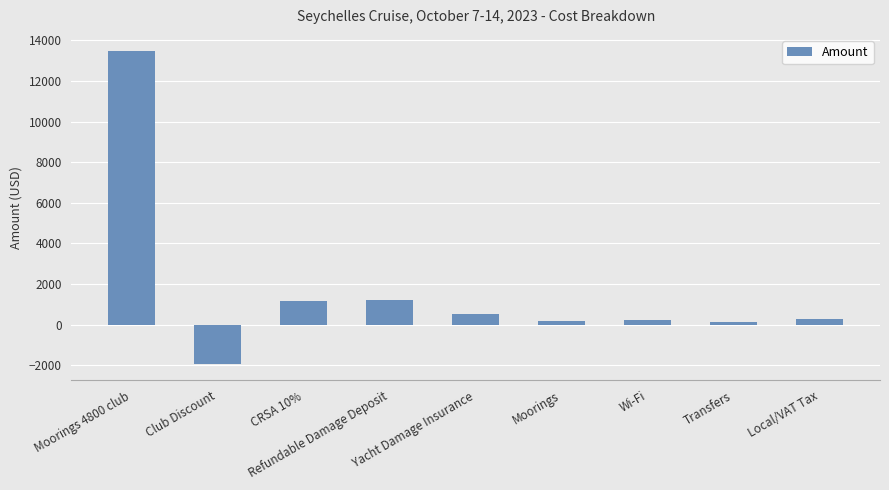

What is the label of the 2nd bar from the right?

Transfers